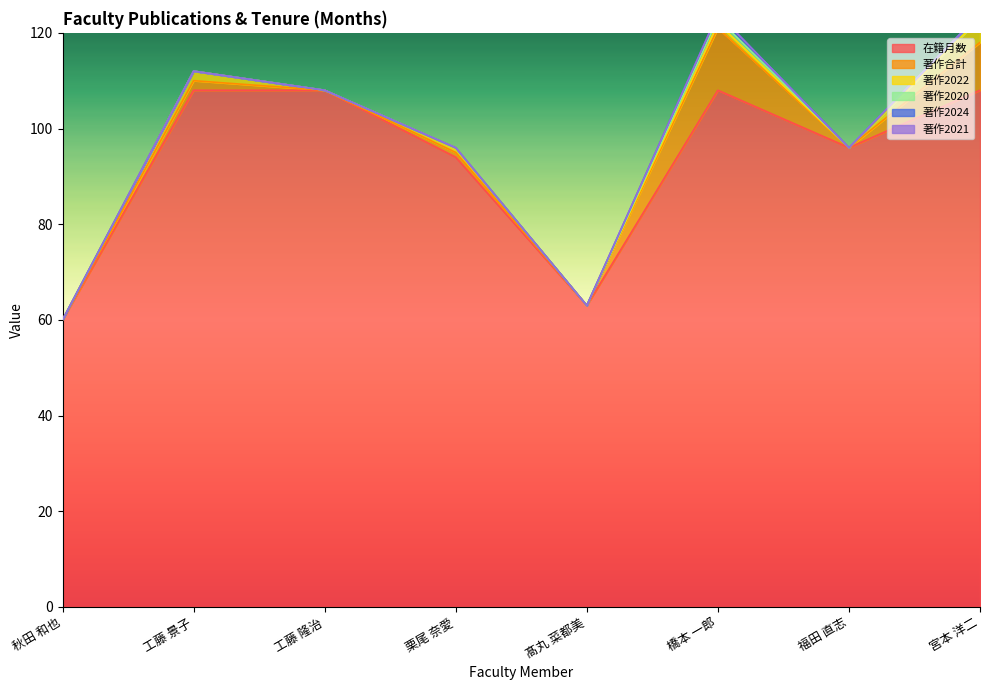

At which category is the sum across all series the highest?

橋本 一郎